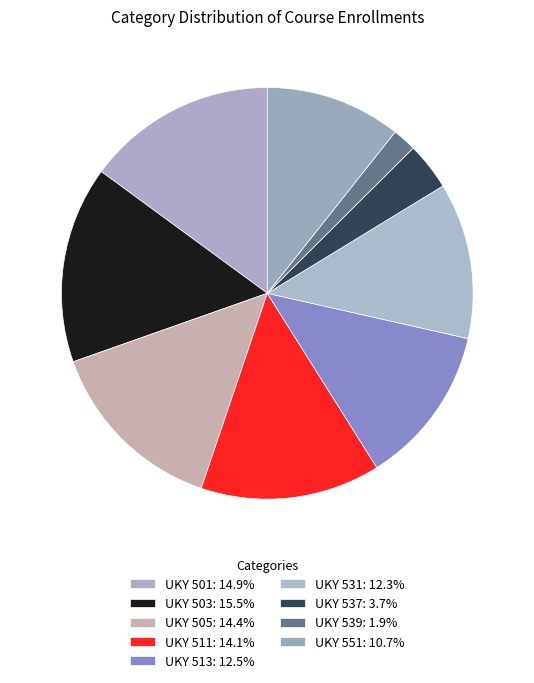

Which category has the biggest portion of the pie?

UKY 503